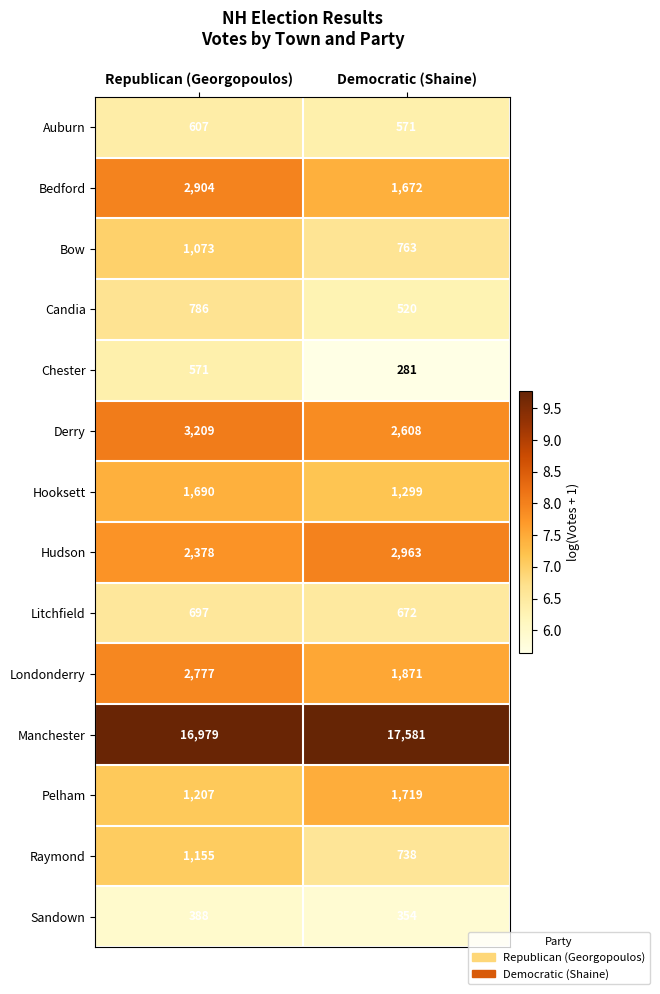

What is the sum of all Sandown values?

742